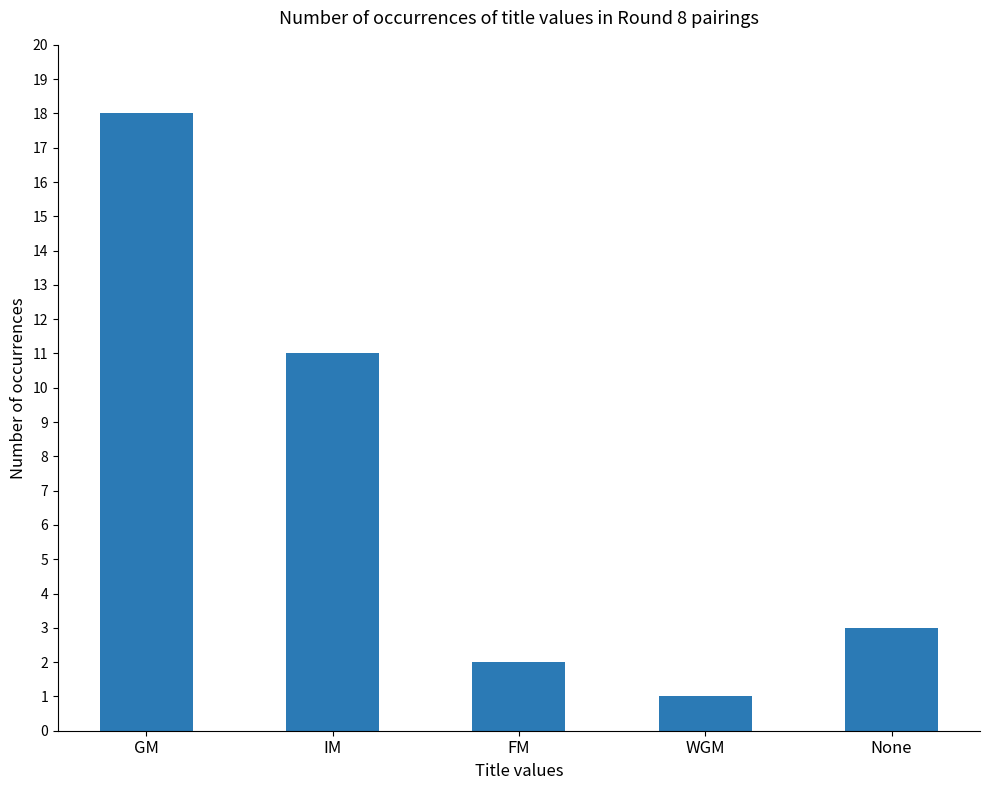

How many values are below 3?

2